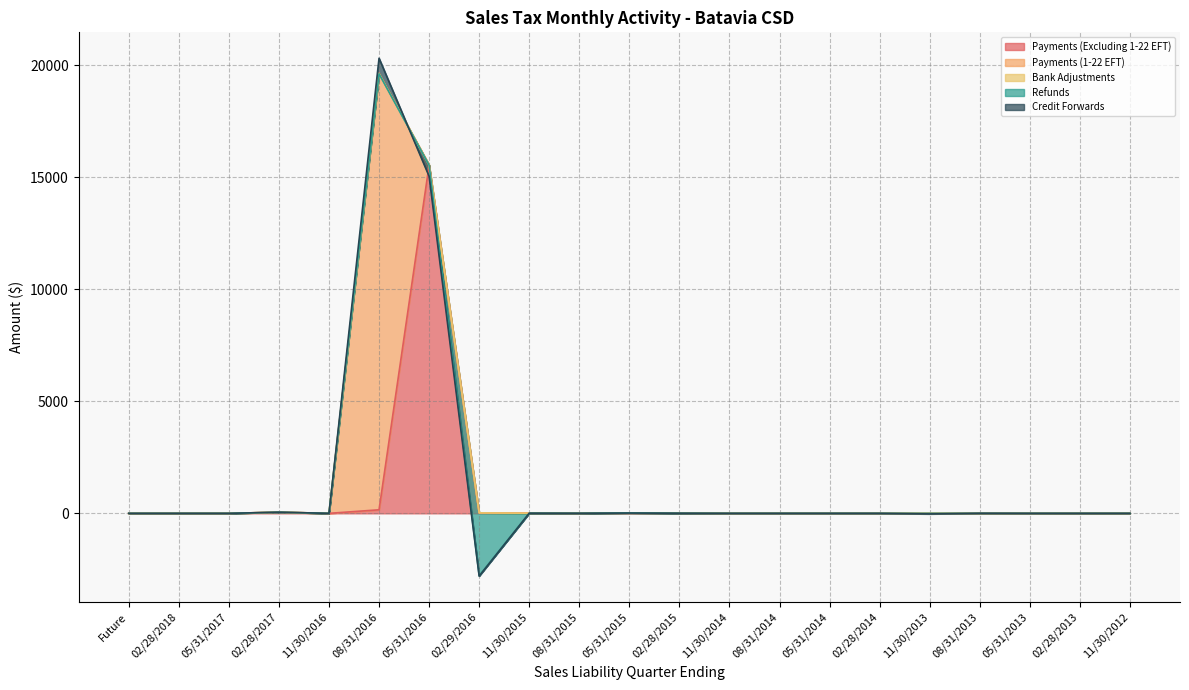

What is the label of the 7th point from the left?

05/31/2016